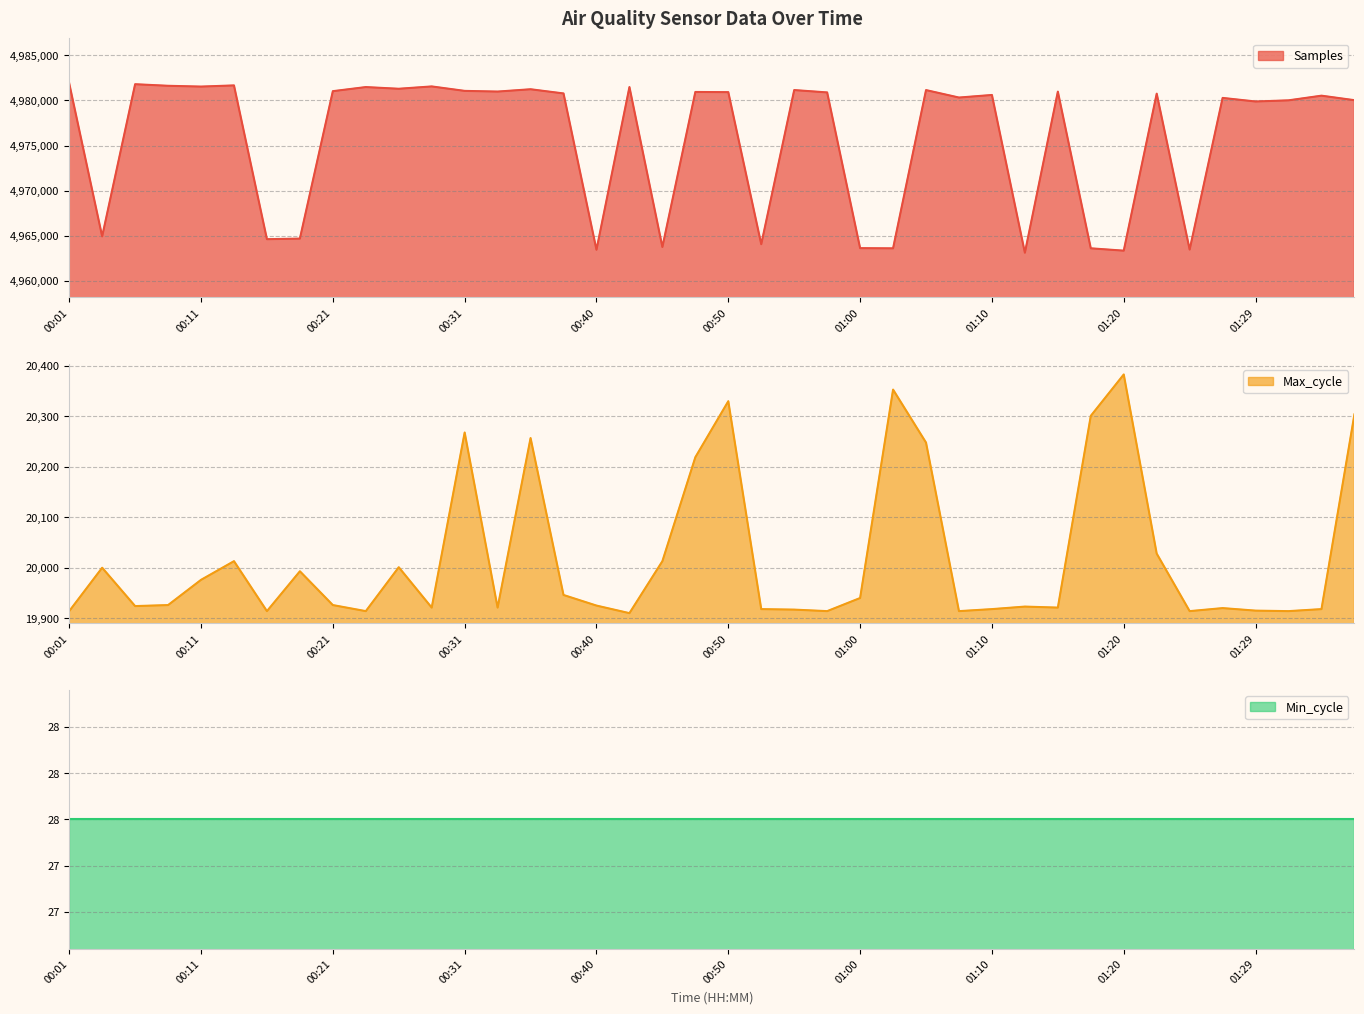

What is the minimum value for Samples?

4963108